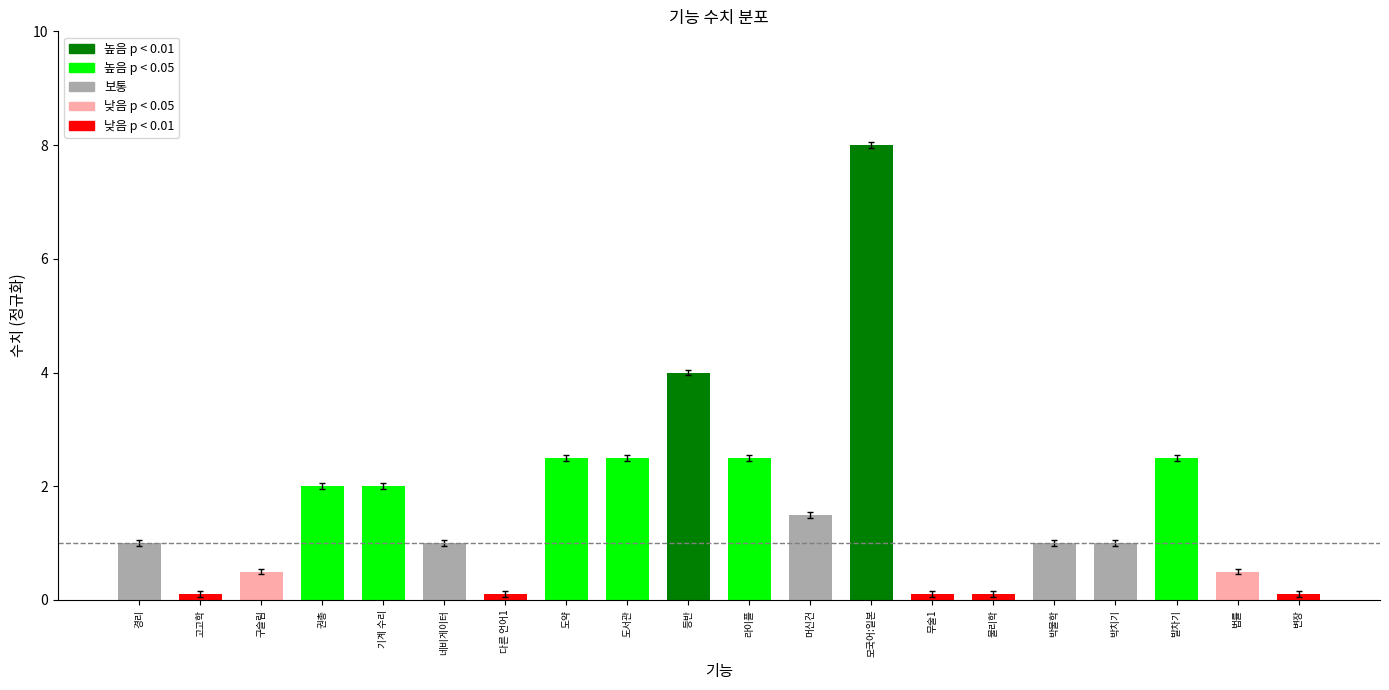

Which category has the highest value across all series?

모국어:일본